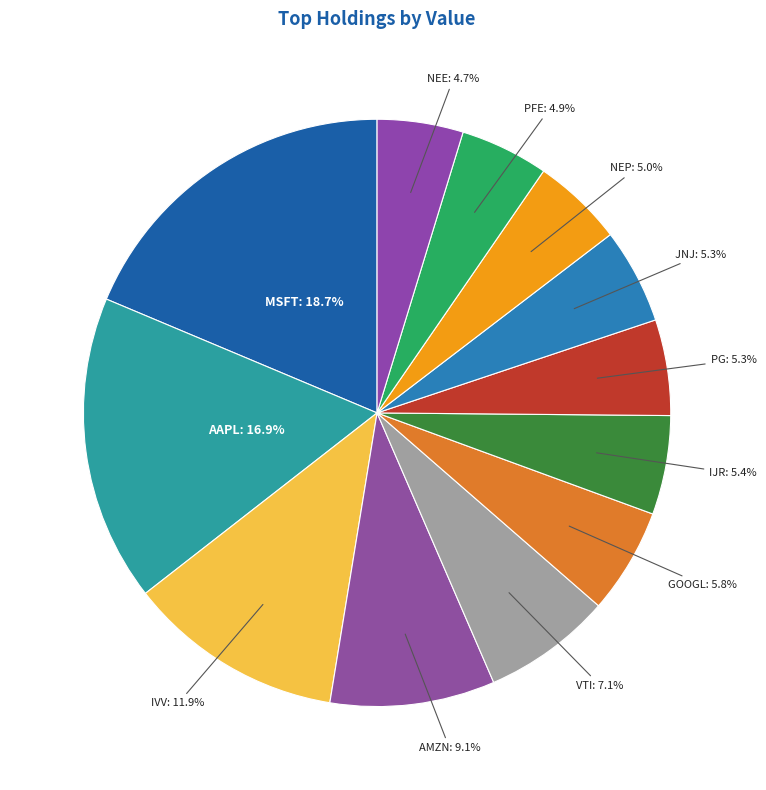

The IJR slice represents 1% of the pie. True or false?

False